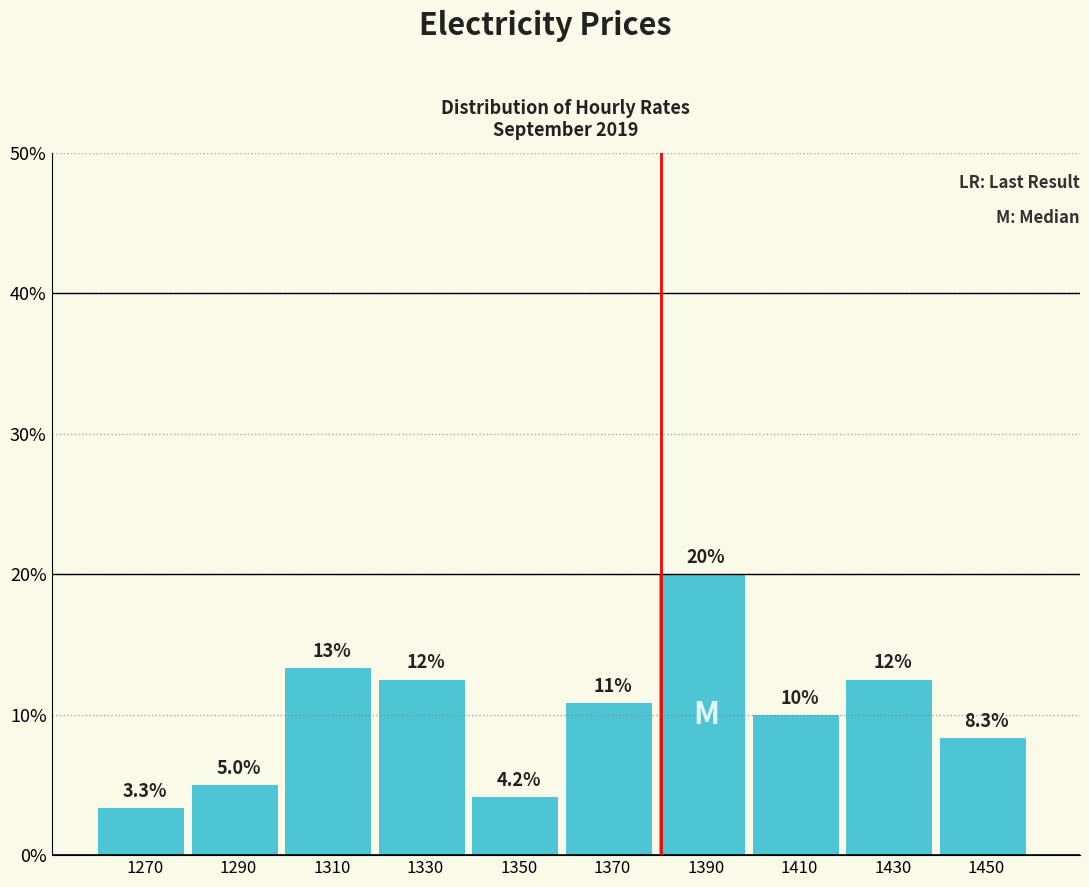

Reading right to left, extract all data points from this chart.

8.3	12.5	10.0	20.0	10.8	4.2	12.5	13.3	5.0	3.3